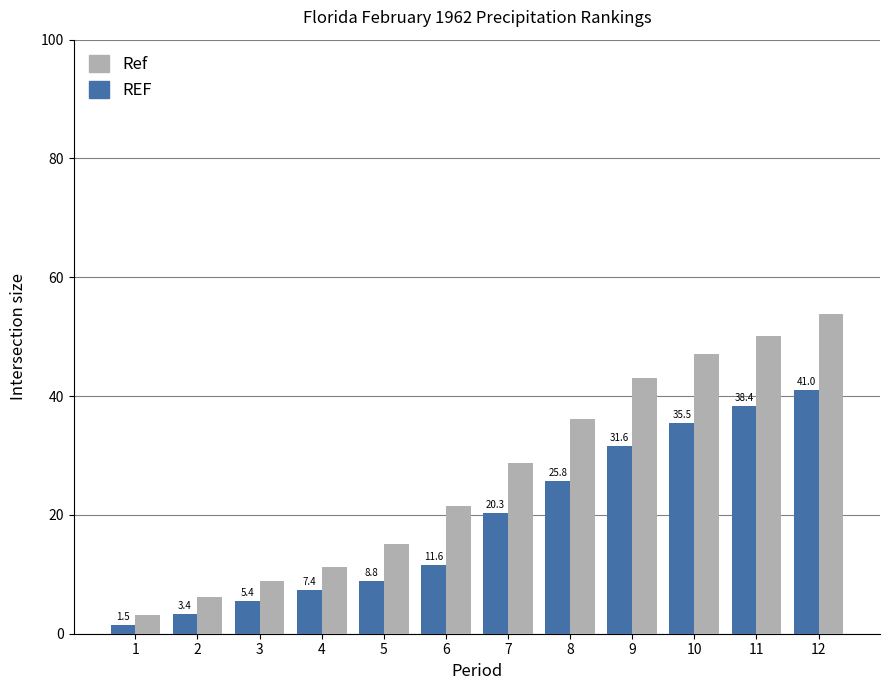

Which label corresponds to the largest value in the chart?

12